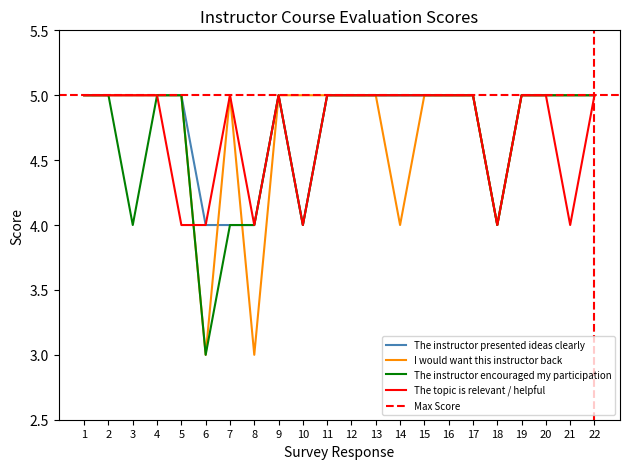

What is the sum of all The instructor presented ideas clearly values?

105